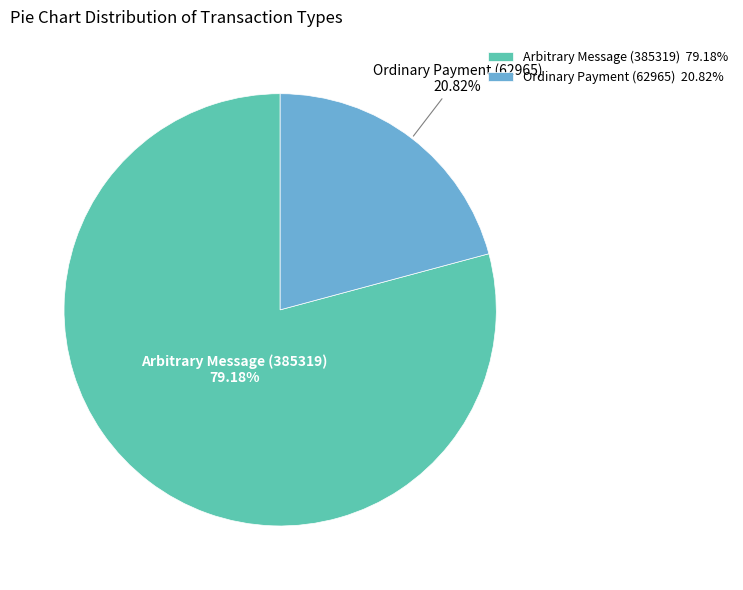

Which has a higher value, Arbitrary Message (385319) or Ordinary Payment (62965)?

Arbitrary Message (385319)